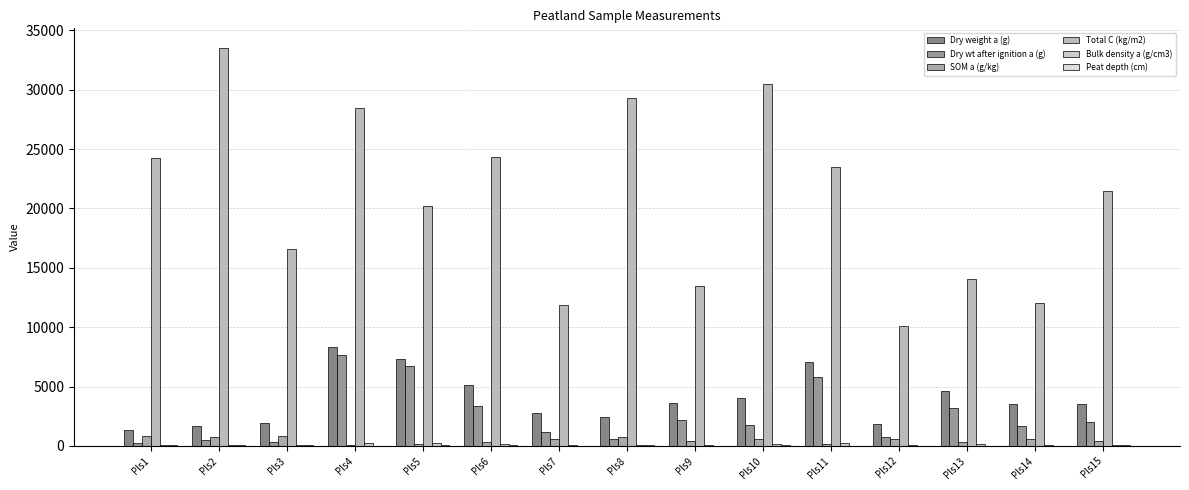

What is the difference between the Dry wt after ignition a (g) values at Pls2 and Pls4?

7193